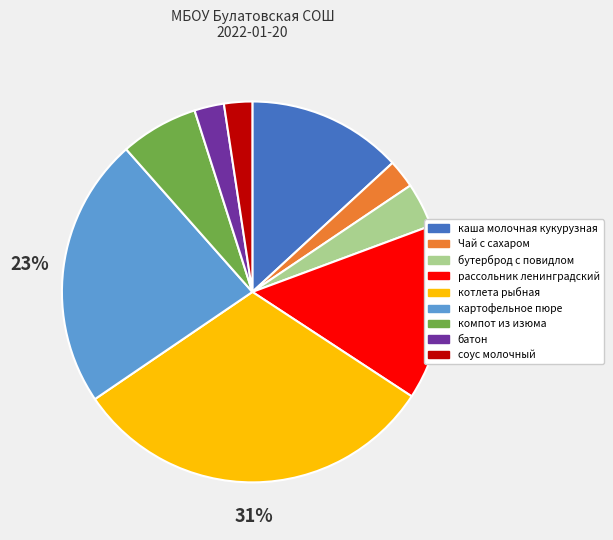

Count the number of slices in the pie.

9